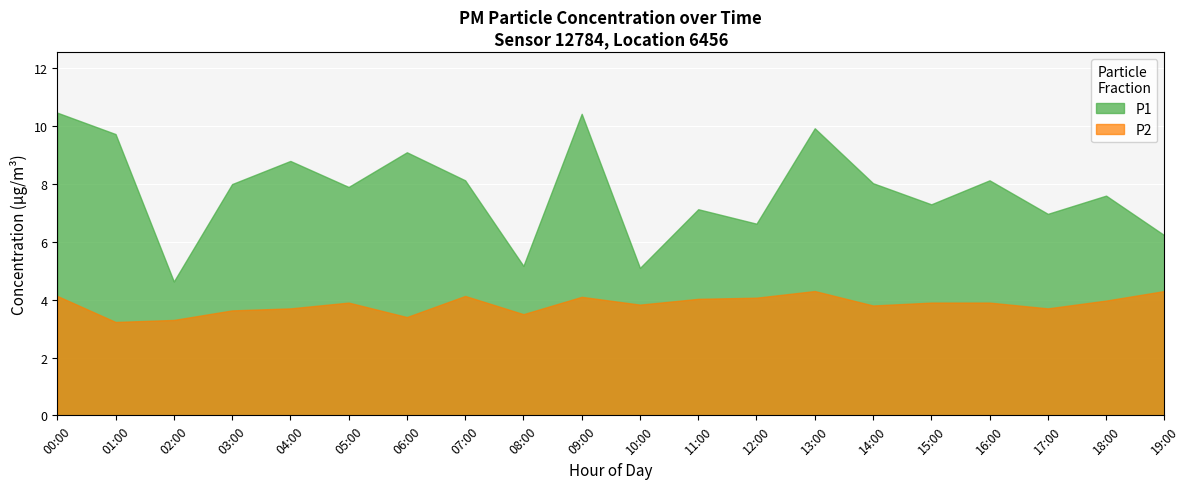

What is the highest value of the P2 series?

4.3